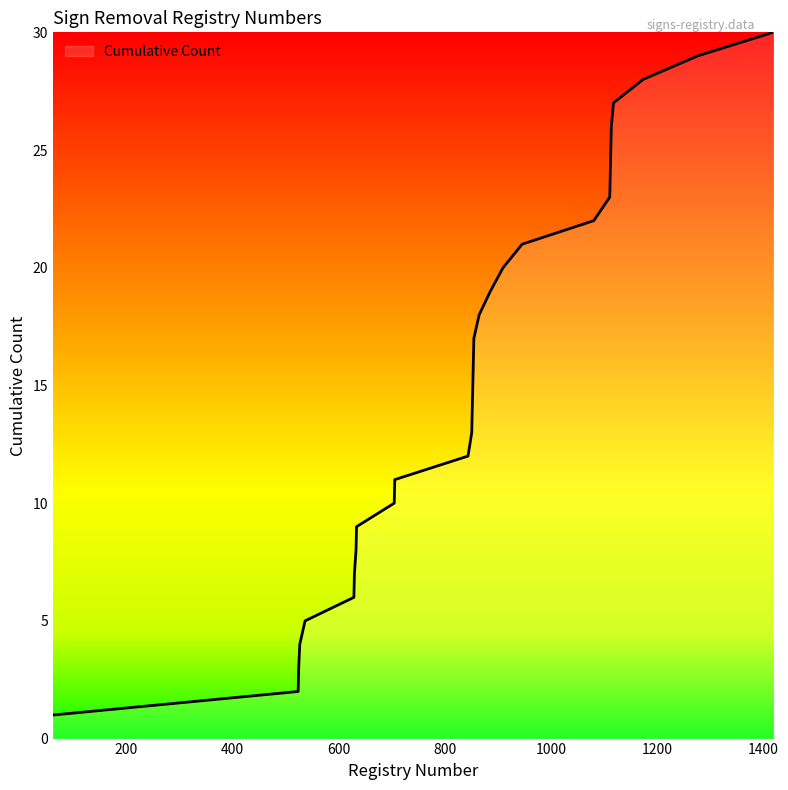

What is the maximum value shown in the chart?

30